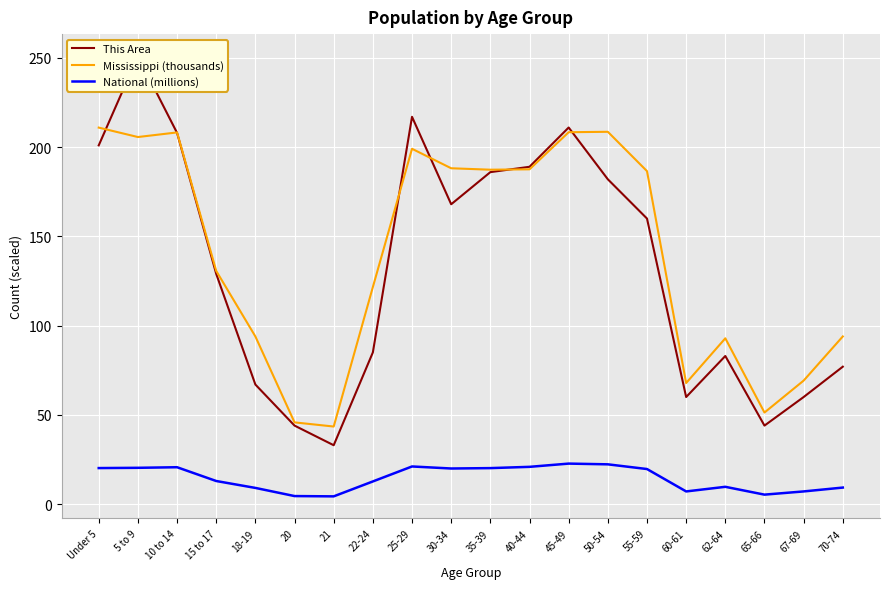

Is the value of This Area at 25-29 greater than the value of National (millions) at Under 5?

Yes